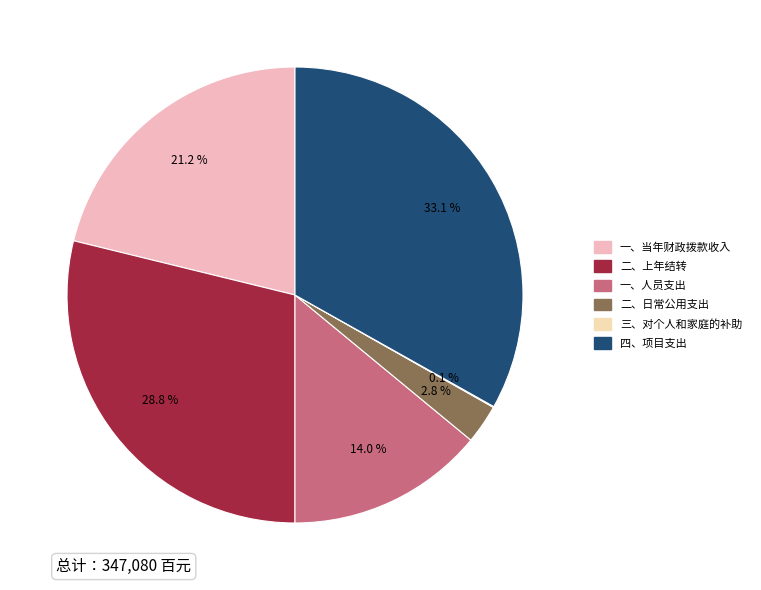

Does any single category account for the majority?

No